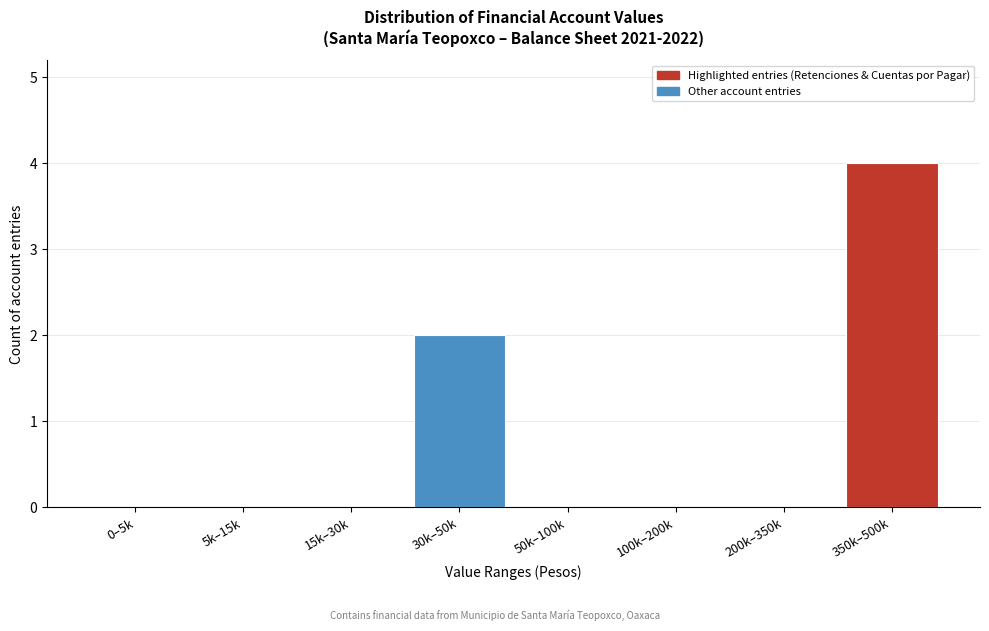

Reading left to right, what are all the values shown in this chart?

0–5k=0	5k–15k=0	15k–30k=0	30k–50k=2	50k–100k=0	100k–200k=0	200k–350k=0	350k–500k=4